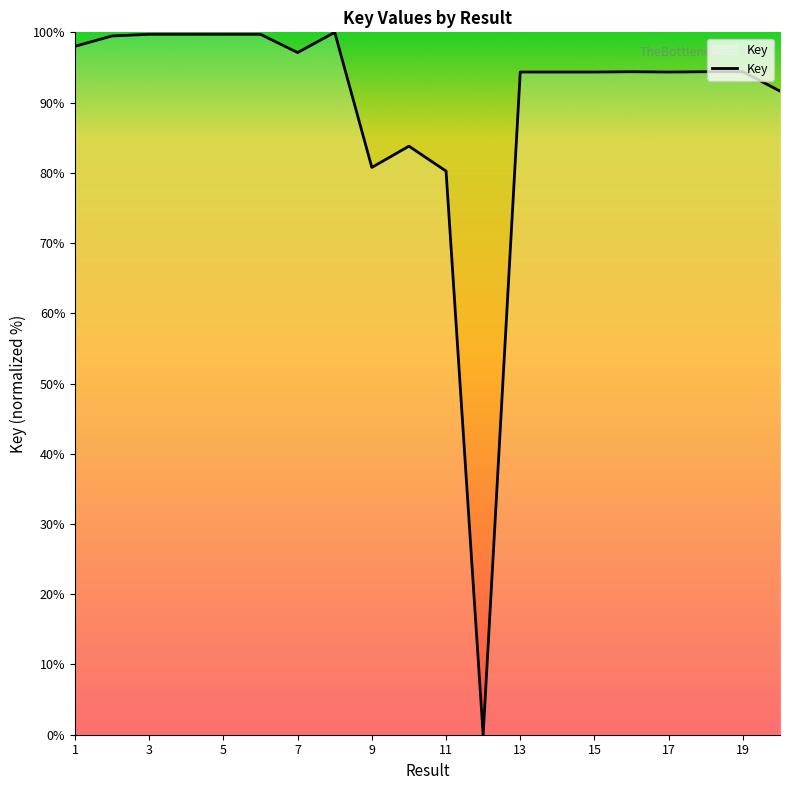

What is the difference between the maximum and minimum values?

100.0